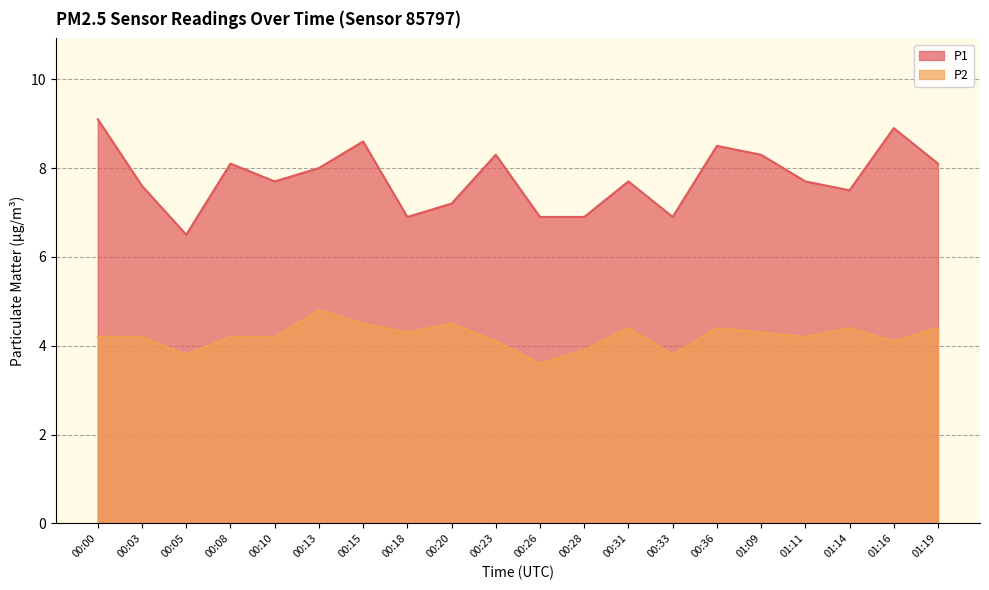

What is the smallest value displayed?

3.6